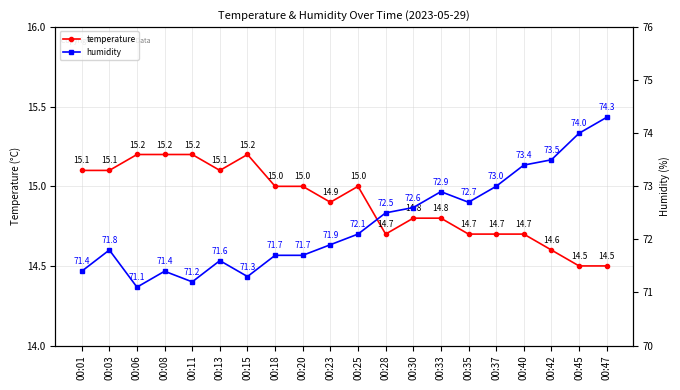

List the series in order of their overall mean, highest first.

humidity, temperature